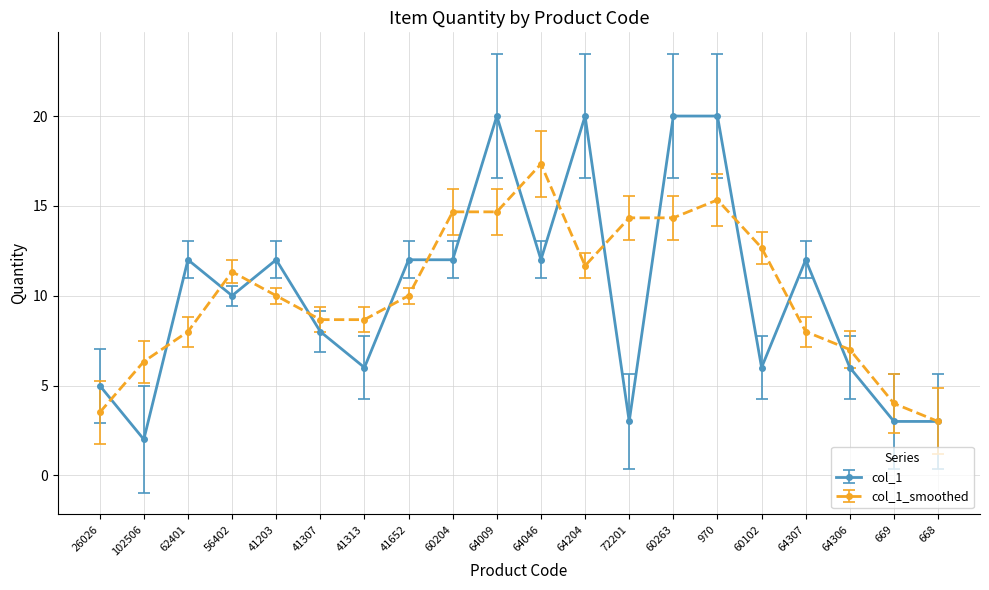

At 26026, list the series in order from smallest to largest.

col_1_smoothed, col_1